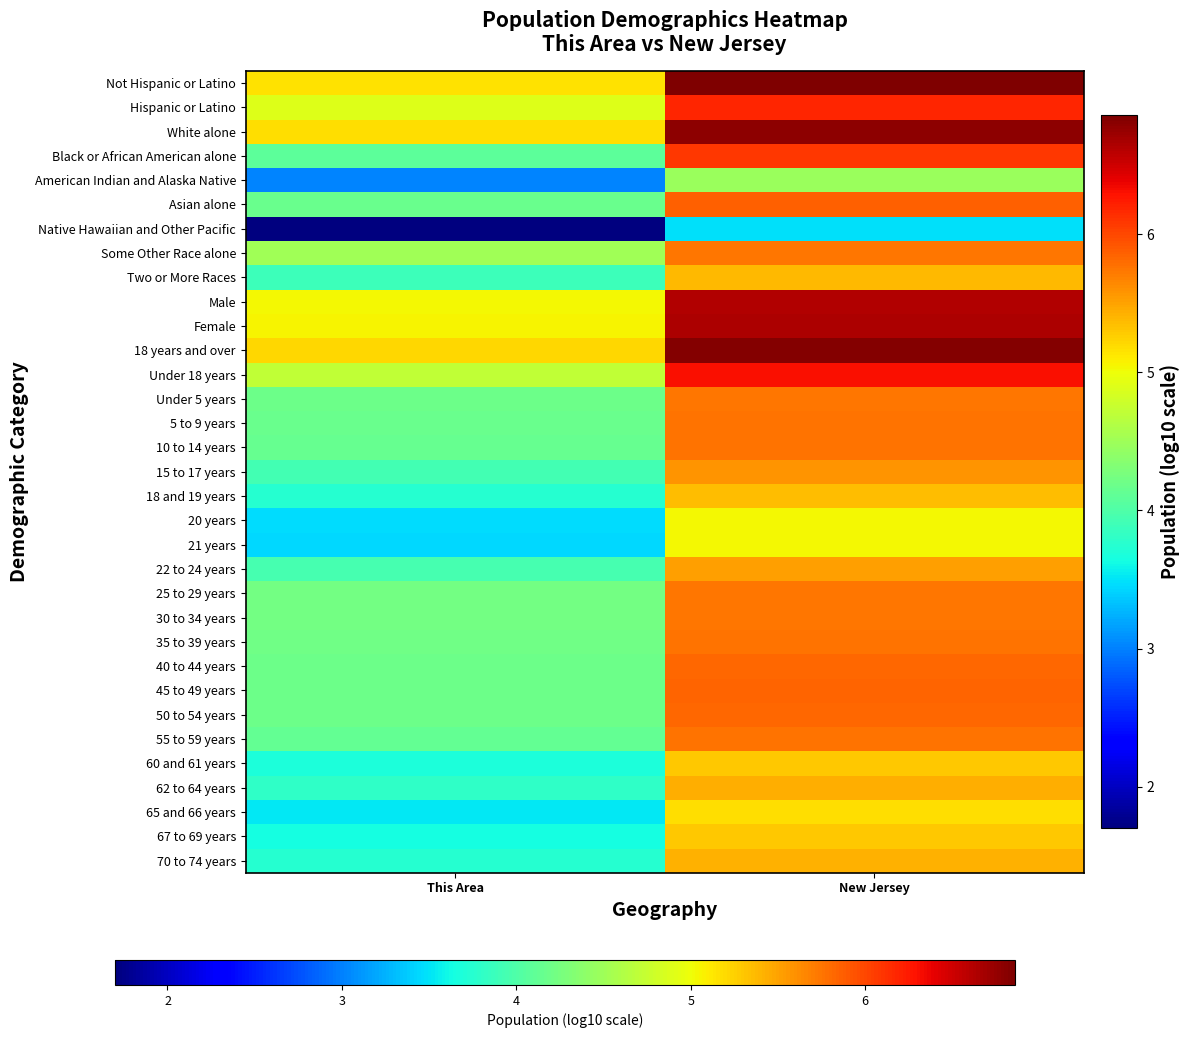

Reading right to left, extract all data points from this chart.

Not Hispanic or Latino: New Jersey=6.9	This Area=5.2
Hispanic or Latino: New Jersey=6.2	This Area=4.9
White alone: New Jersey=6.8	This Area=5.2
Black or African American alone: New Jersey=6.1	This Area=4.1
American Indian and Alaska Native: New Jersey=4.5	This Area=3.0
Asian alone: New Jersey=5.9	This Area=4.2
Native Hawaiian and Other Pacific: New Jersey=3.5	This Area=1.7
Some Other Race alone: New Jersey=5.7	This Area=4.5
Two or More Races: New Jersey=5.4	This Area=3.9
Male: New Jersey=6.6	This Area=5.0
Female: New Jersey=6.7	This Area=5.1
18 years and over: New Jersey=6.8	This Area=5.2
Under 18 years: New Jersey=6.3	This Area=4.7
Under 5 years: New Jersey=5.7	This Area=4.2
5 to 9 years: New Jersey=5.8	This Area=4.2
10 to 14 years: New Jersey=5.8	This Area=4.1
15 to 17 years: New Jersey=5.6	This Area=3.9
18 and 19 years: New Jersey=5.4	This Area=3.7
20 years: New Jersey=5.0	This Area=3.5
21 years: New Jersey=5.0	This Area=3.4
22 to 24 years: New Jersey=5.5	This Area=4.0
25 to 29 years: New Jersey=5.7	This Area=4.2
30 to 34 years: New Jersey=5.7	This Area=4.2
35 to 39 years: New Jersey=5.8	This Area=4.2
40 to 44 years: New Jersey=5.8	This Area=4.2
45 to 49 years: New Jersey=5.8	This Area=4.2
50 to 54 years: New Jersey=5.8	This Area=4.2
55 to 59 years: New Jersey=5.8	This Area=4.1
60 and 61 years: New Jersey=5.3	This Area=3.7
62 to 64 years: New Jersey=5.4	This Area=3.8
65 and 66 years: New Jersey=5.2	This Area=3.5
67 to 69 years: New Jersey=5.3	This Area=3.6
70 to 74 years: New Jersey=5.4	This Area=3.7